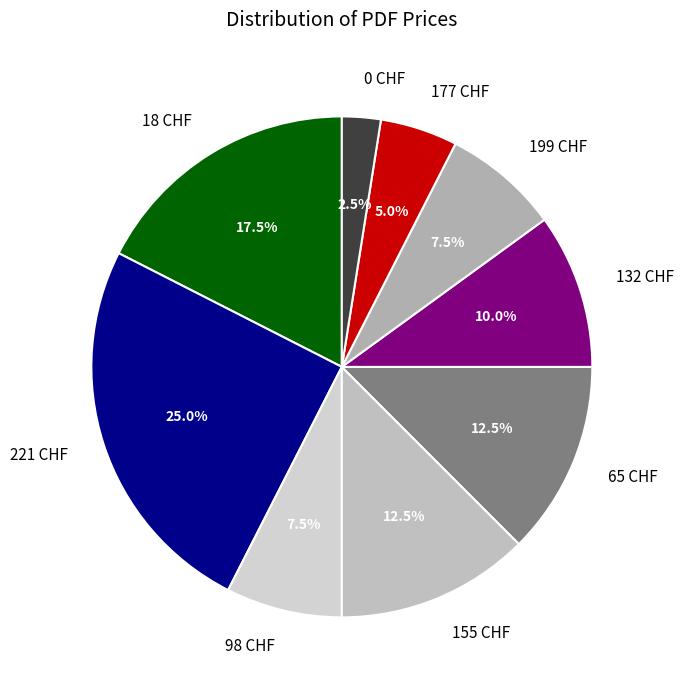

What percentage is NOT represented by 132 CHF?

90.0%